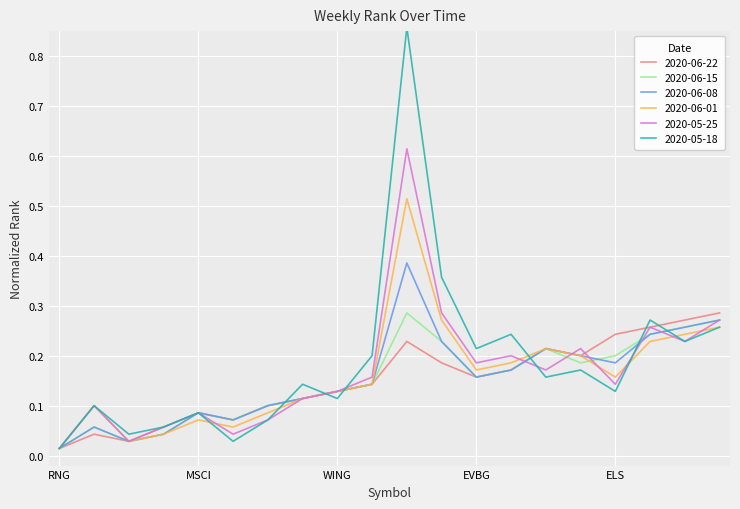

Which series has the largest range (max minus min)?

2020-05-18